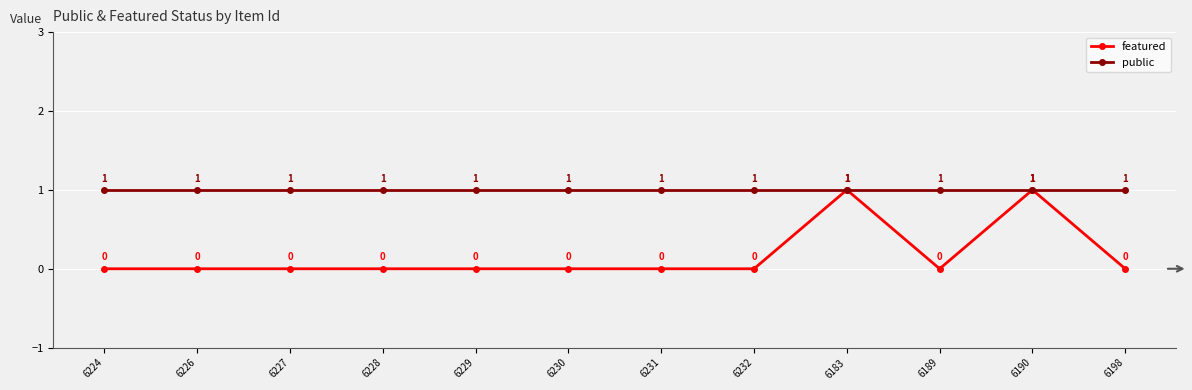

What are all the series names shown in the legend?

featured, public